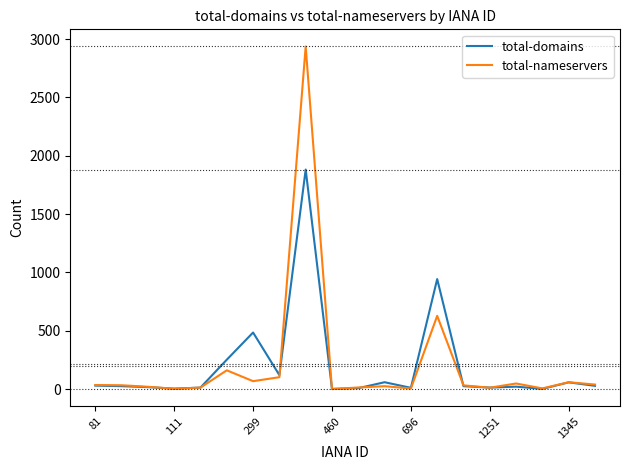

List the series in order of their peak value, lowest first.

total-domains, total-nameservers